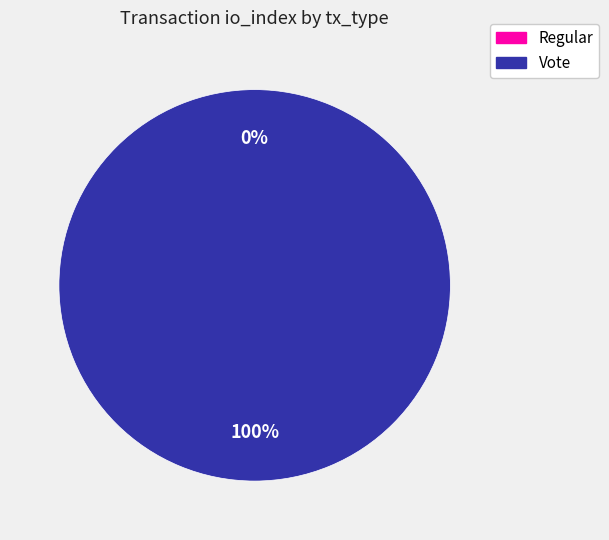

Is there any slice that represents more than half of the pie?

Yes